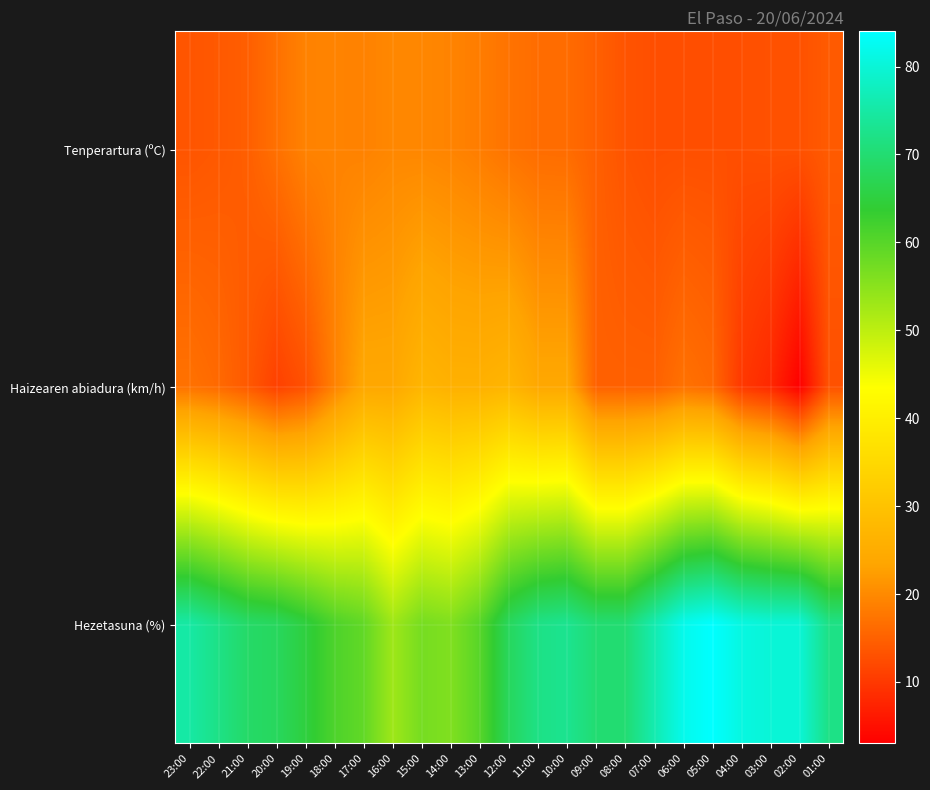

What is the total value across all series at 16:00?

96.7